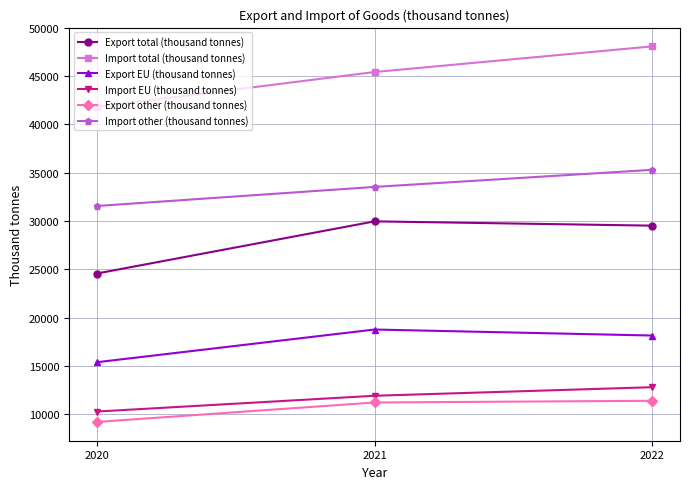

Where is Export total (thousand tonnes) nearest to the value 27261?

2022